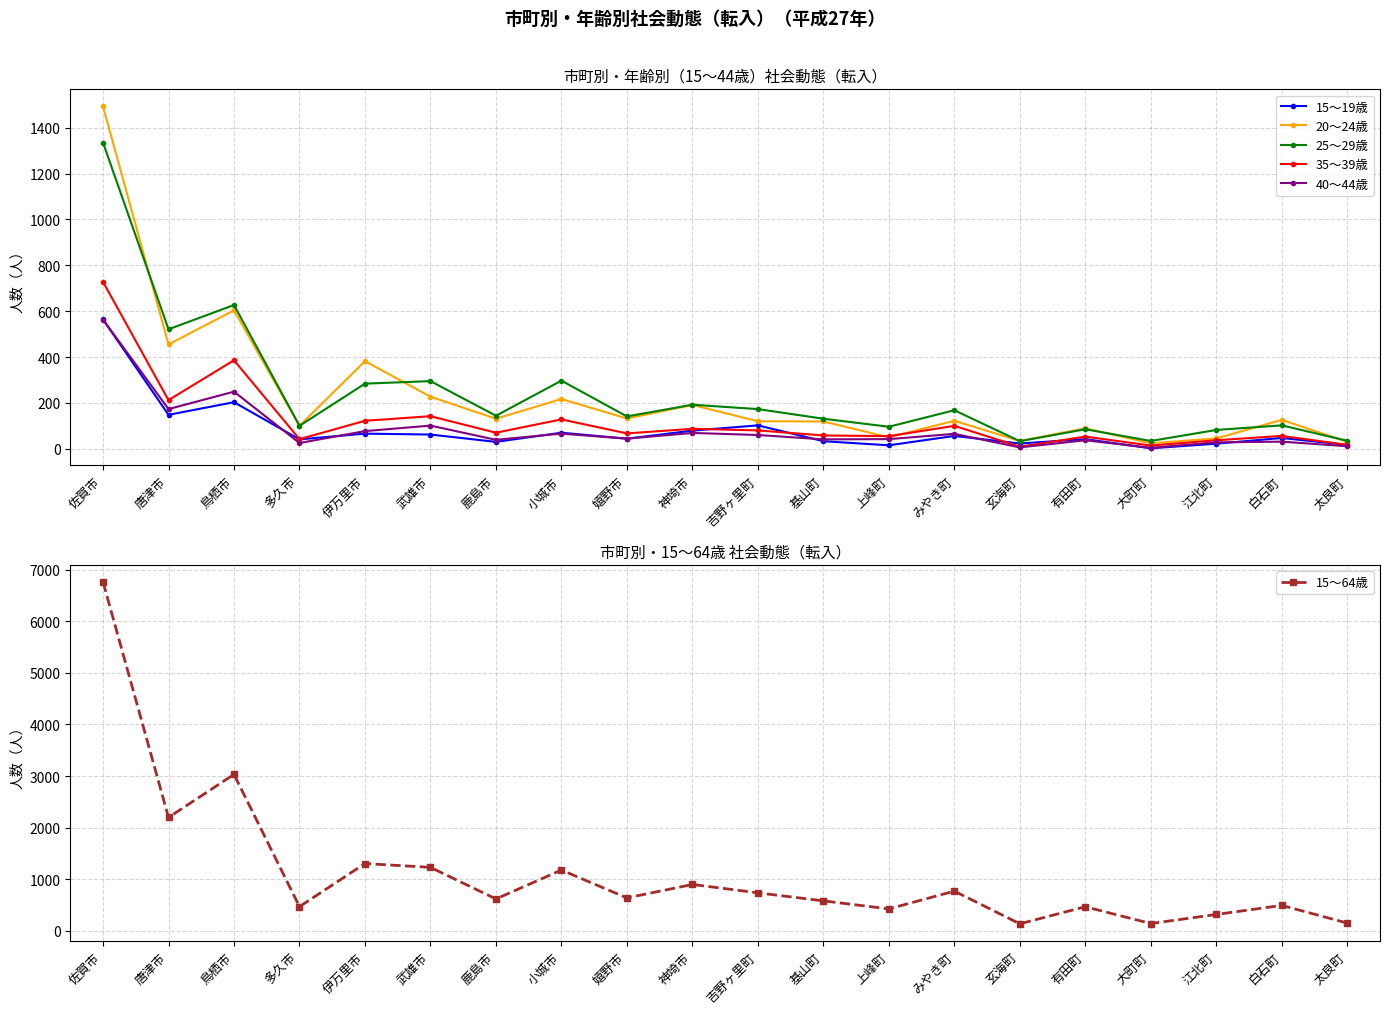

True or false: 35～39歳 has more than 0 interior local peaks.

True